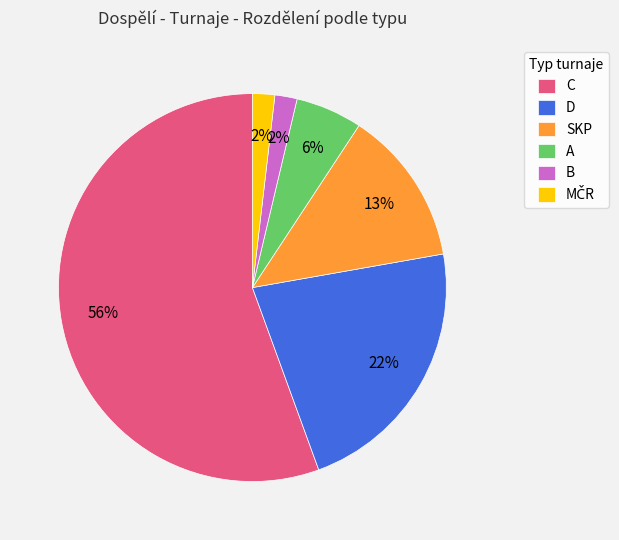

To the nearest percent, what is the difference between the B and SKP slice percentages?

11%